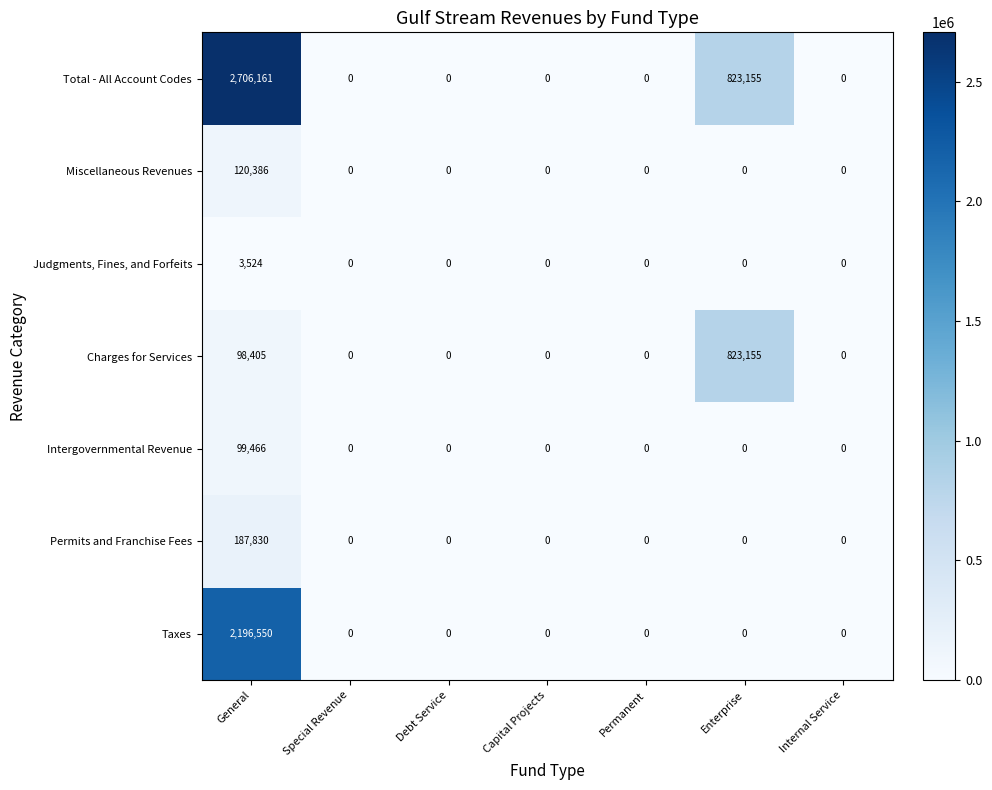

True or false: Total - All Account Codes has a value of 1165193 at Enterprise.

False